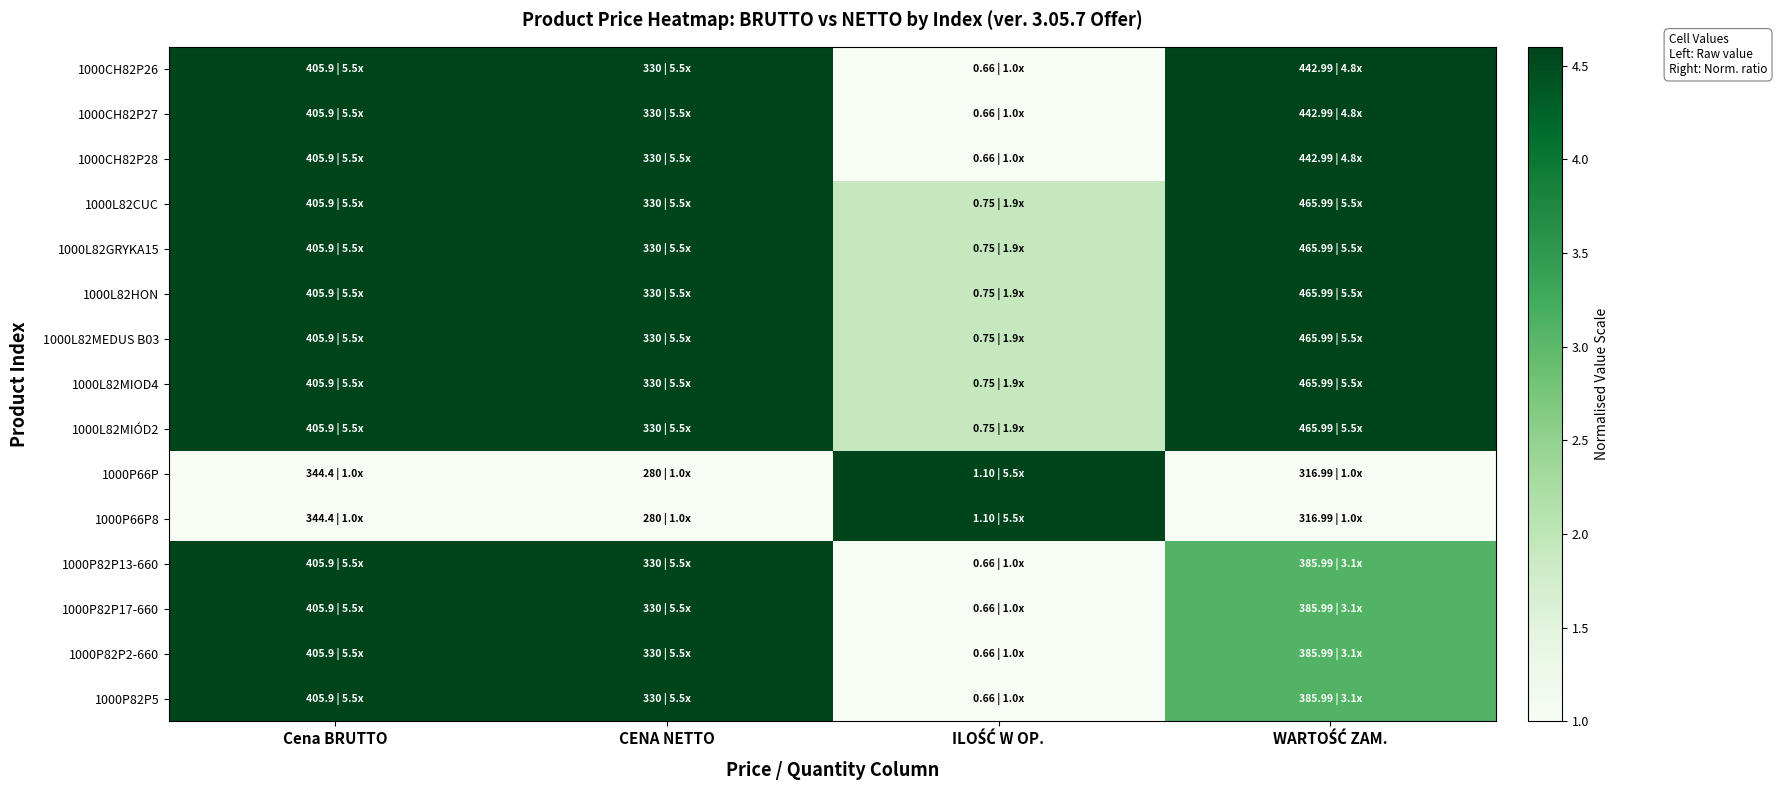

List the series in order of their peak value, lowest first.

1000CH82P26, 1000CH82P27, 1000CH82P28, 1000L82CUC, 1000L82GRYKA15, 1000L82HON, 1000L82MEDUS B03, 1000L82MIOD4, 1000L82MIÓD2, 1000P66P, 1000P66P8, 1000P82P13-660, 1000P82P17-660, 1000P82P2-660, 1000P82P5